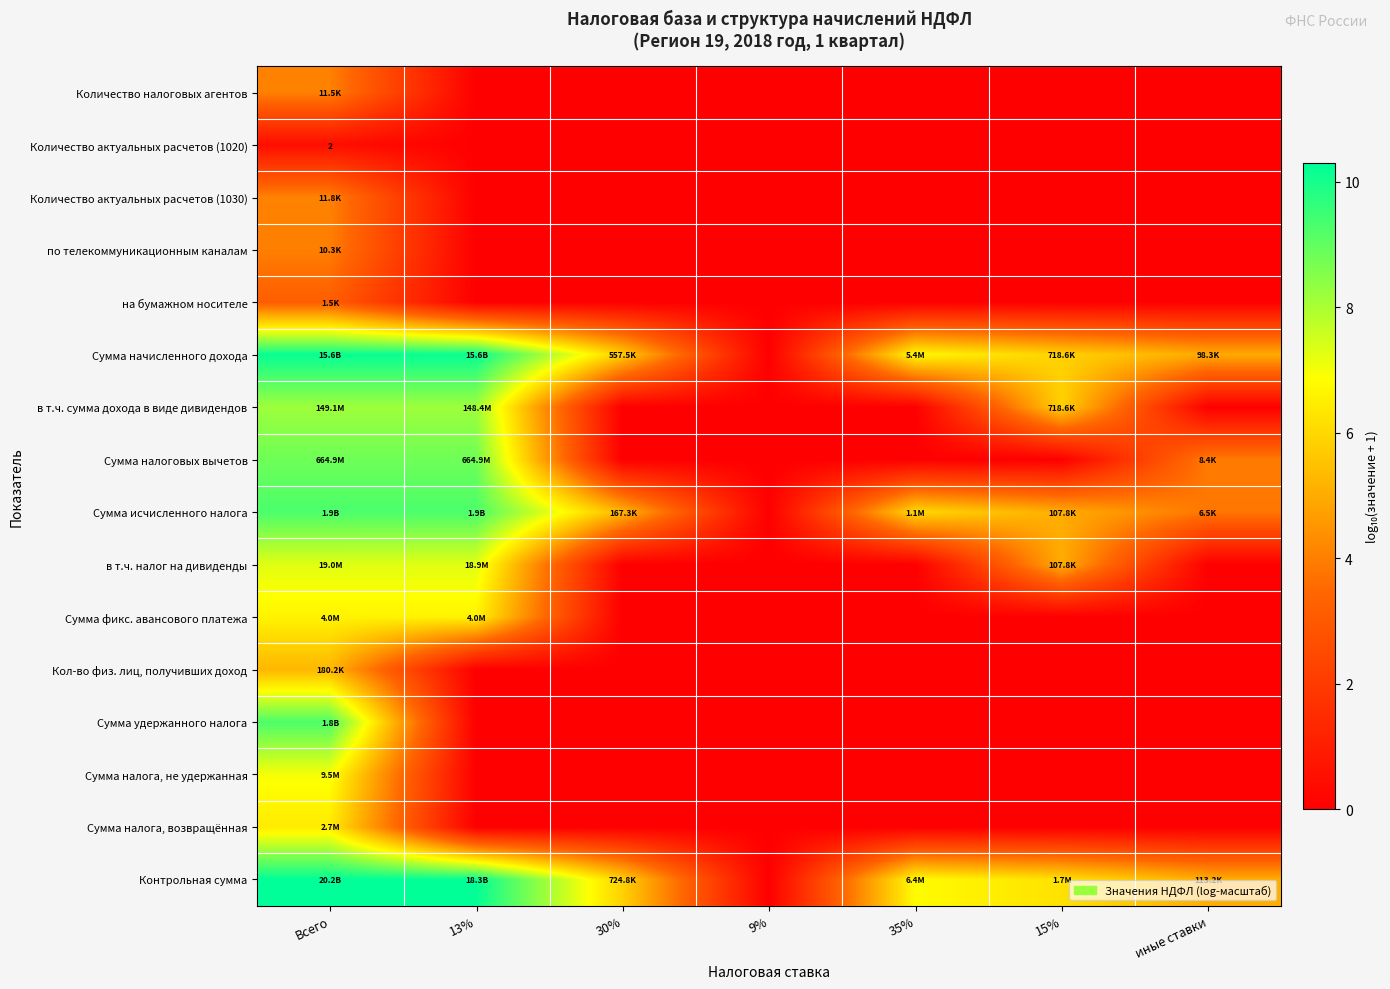

Which series has the widest spread of values?

Контрольная сумма